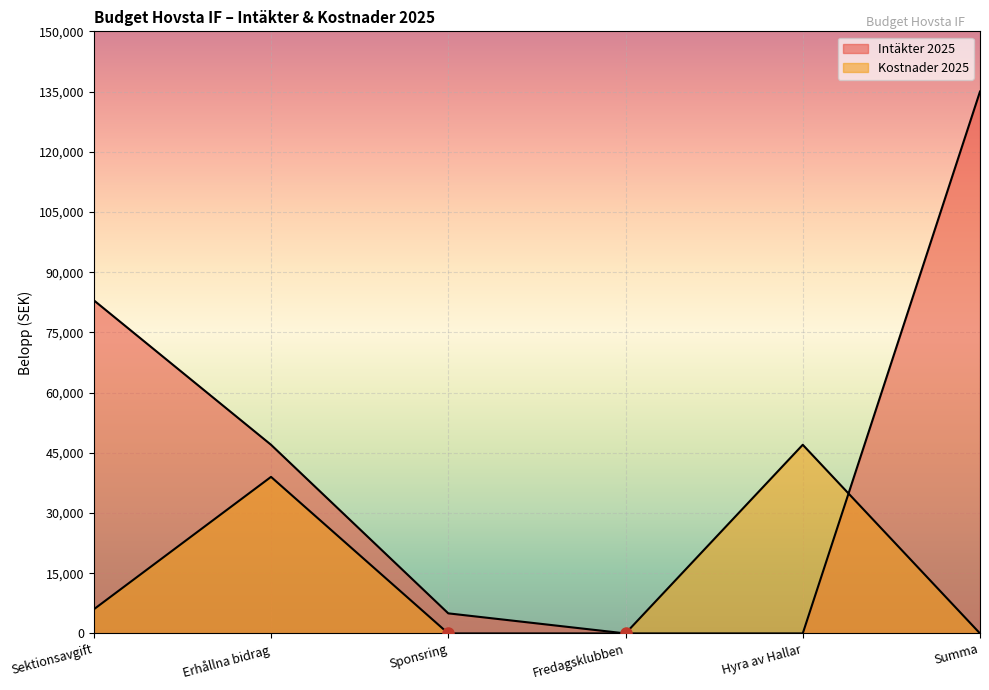

List the series in order of their peak value, highest first.

Intäkter 2025, Kostnader 2025